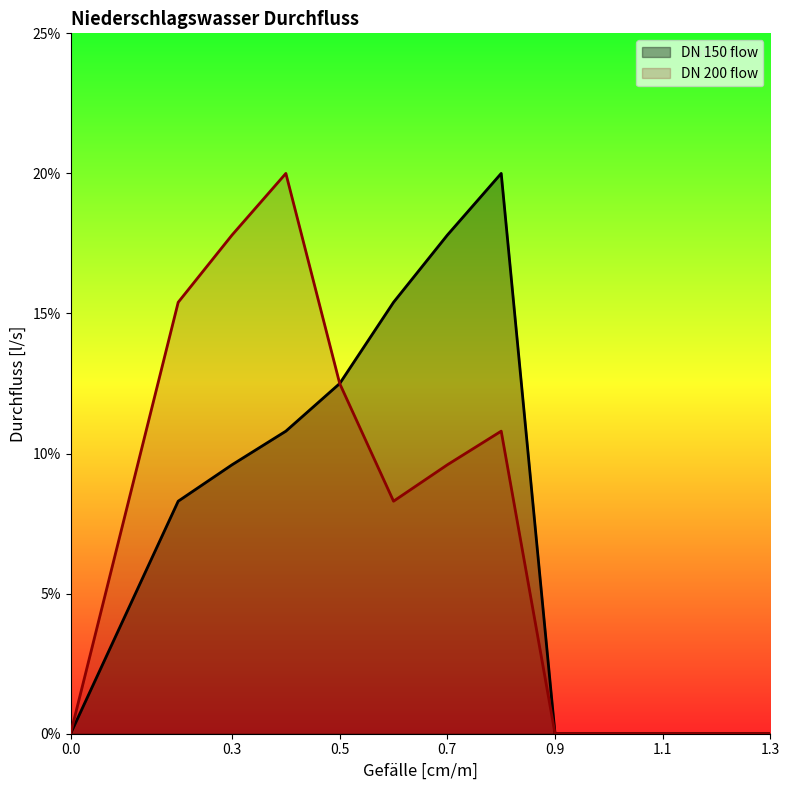

True or false: DN 200 flow and DN 150 flow intersect in this chart.

False